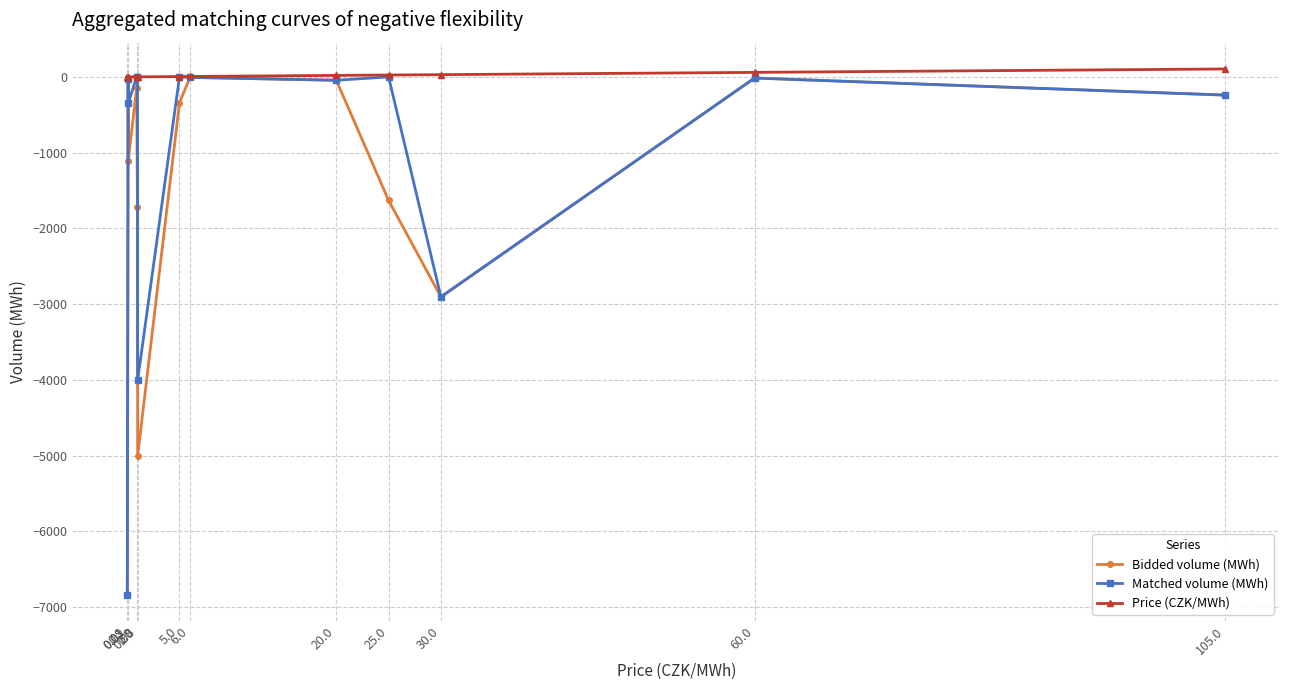

Which series has the widest spread of values?

Matched volume (MWh)